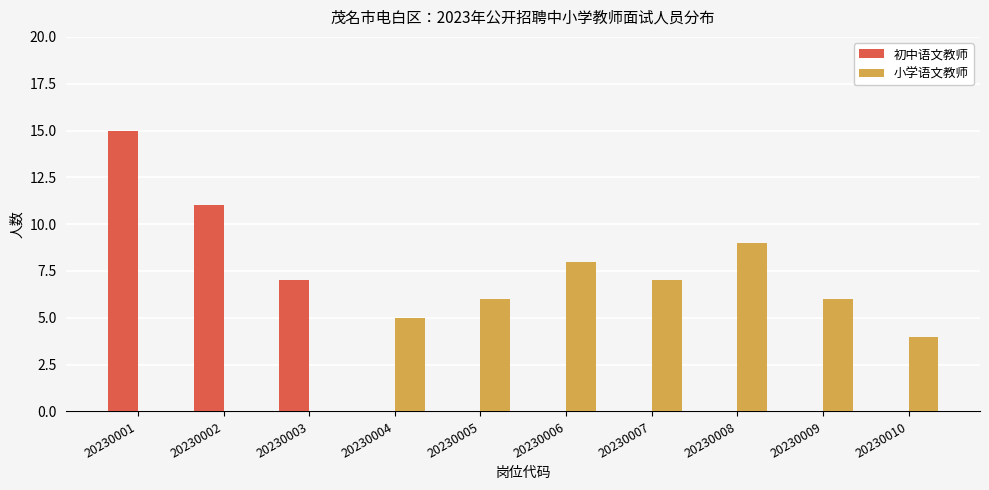

Reading left to right, what are all the values shown in this chart?

初中语文教师: 20230001=15	20230002=11	20230003=7	20230004=0	20230005=0	20230006=0	20230007=0	20230008=0	20230009=0	20230010=0
小学语文教师: 20230001=0	20230002=0	20230003=0	20230004=5	20230005=6	20230006=8	20230007=7	20230008=9	20230009=6	20230010=4